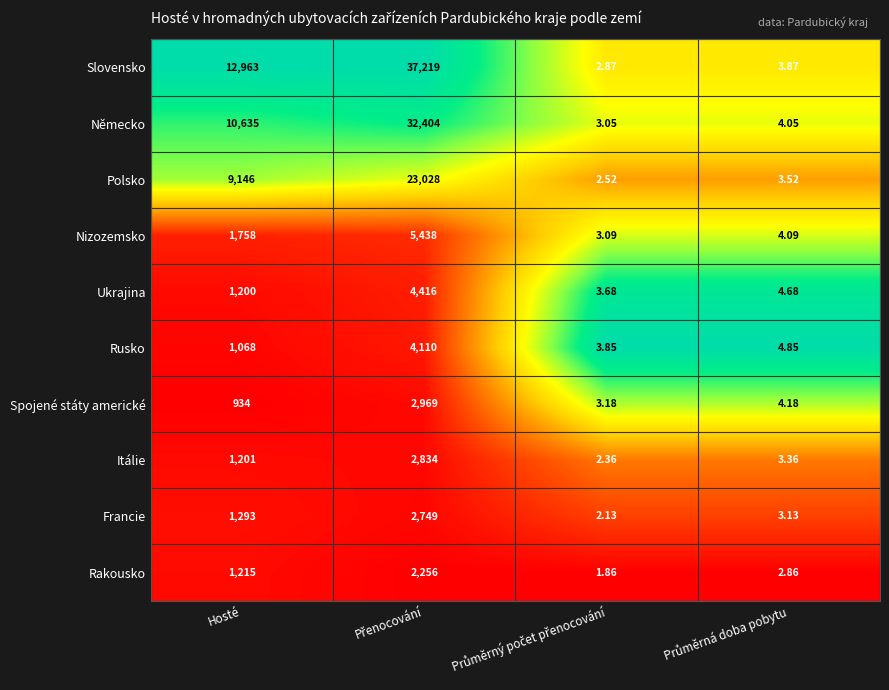

List the series in order of their peak value, lowest first.

Rakousko, Francie, Itálie, Spojené státy americké, Rusko, Ukrajina, Nizozemsko, Polsko, Německo, Slovensko